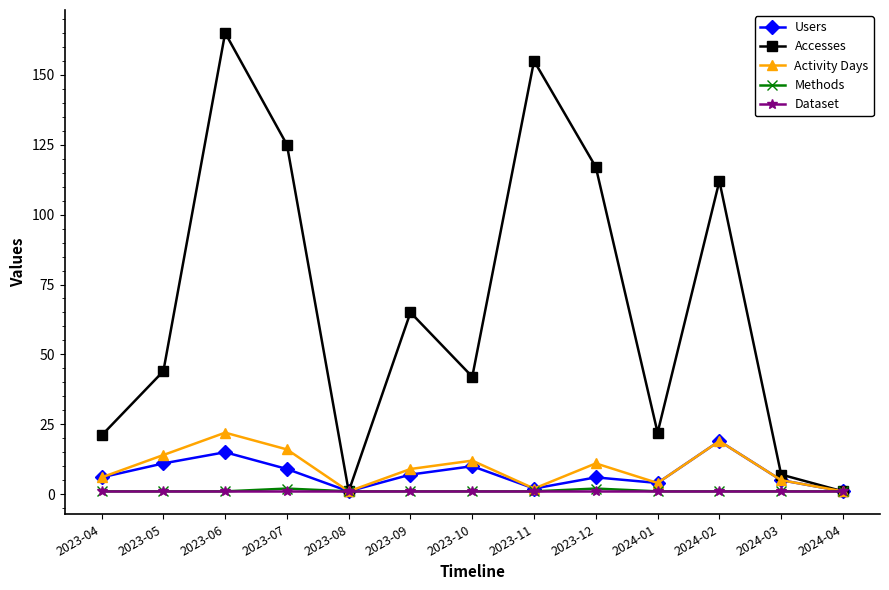

Is the value of Methods at 2023-12 greater than the value of Users at 2023-07?

No